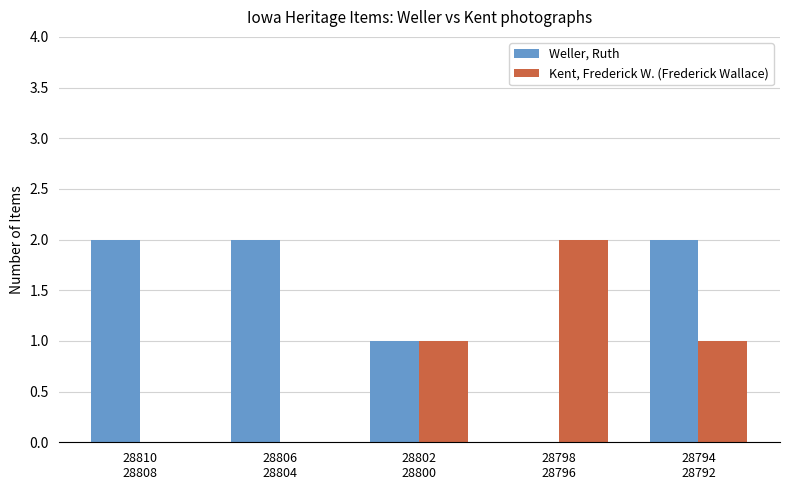

Which series has the largest total across all categories?

Weller, Ruth